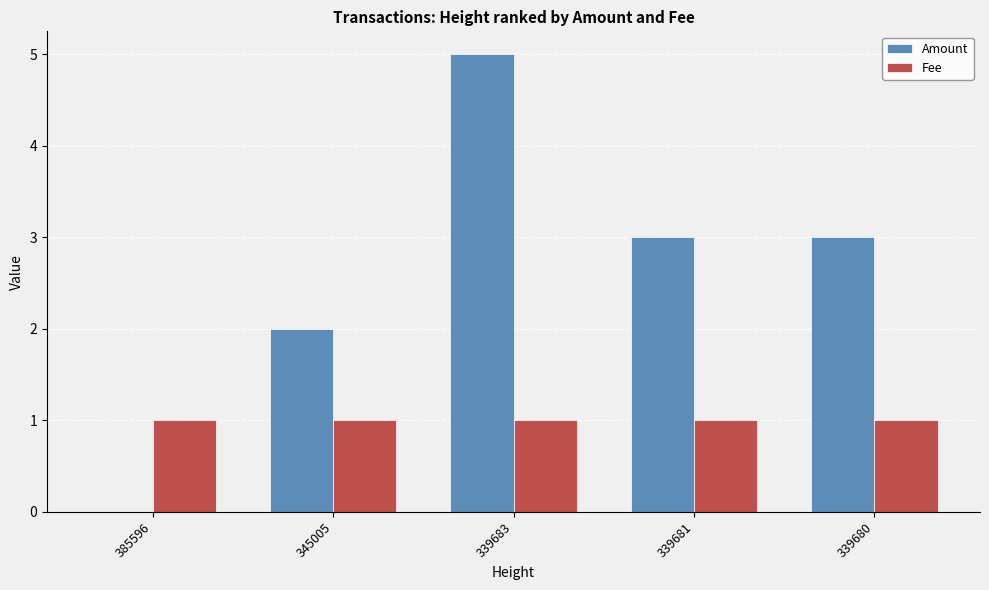

What is the total value across all series at 345005?

3.0